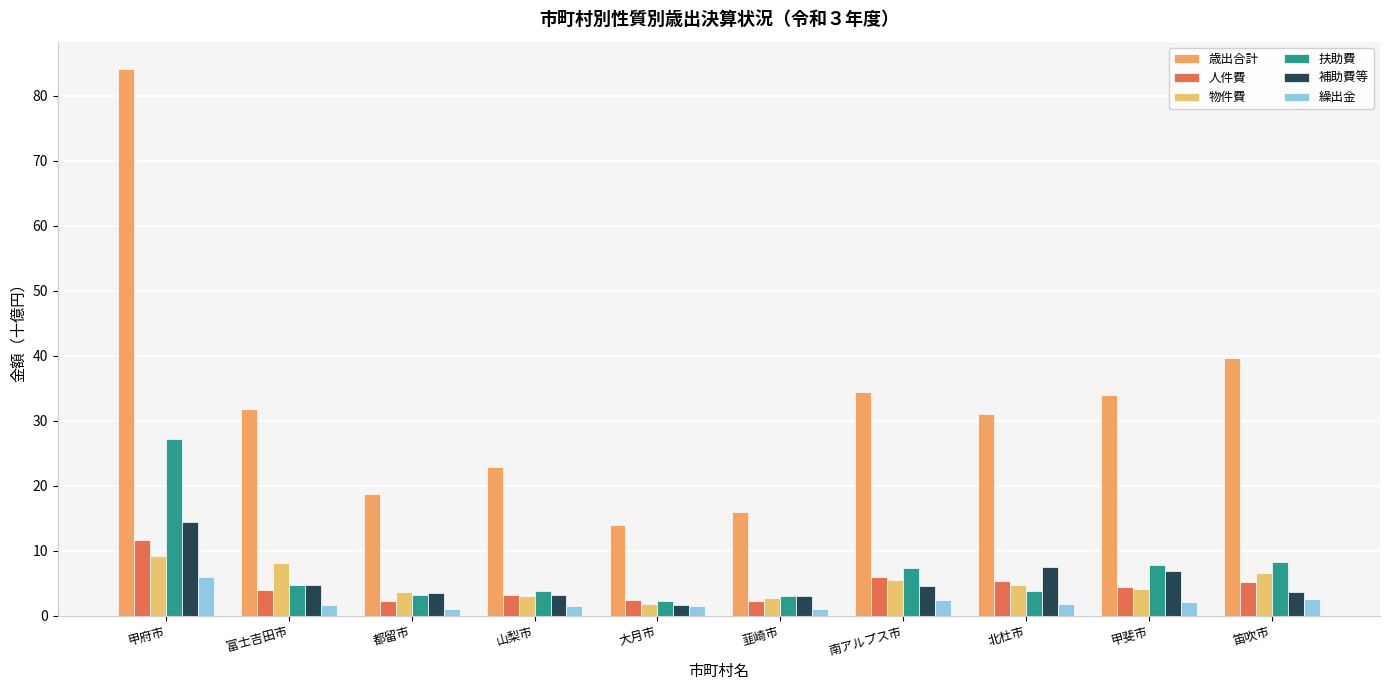

What is the maximum value shown in the chart?

84.1